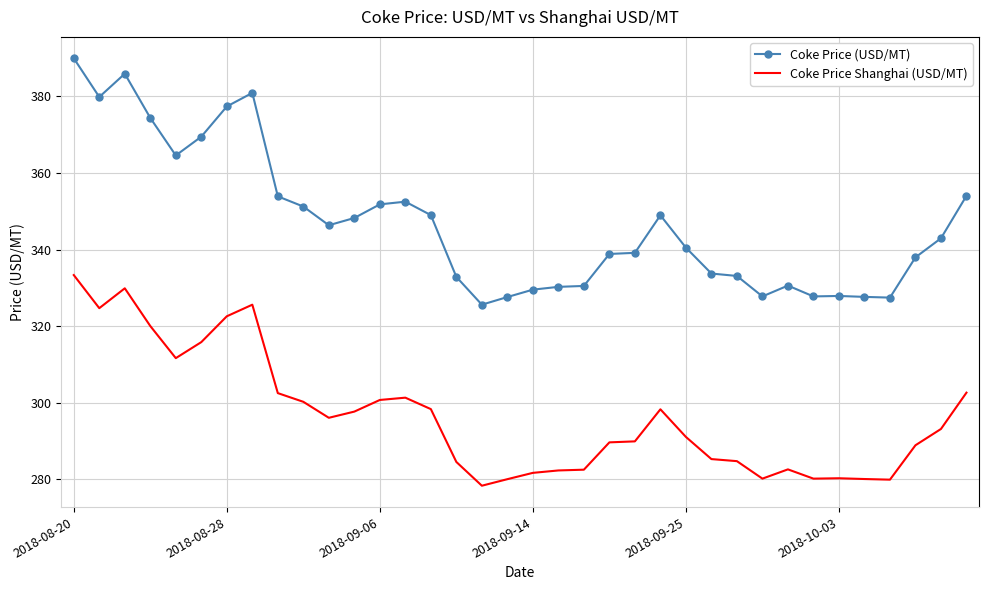

What are all the series names shown in the legend?

Coke Price (USD/MT), Coke Price Shanghai (USD/MT)